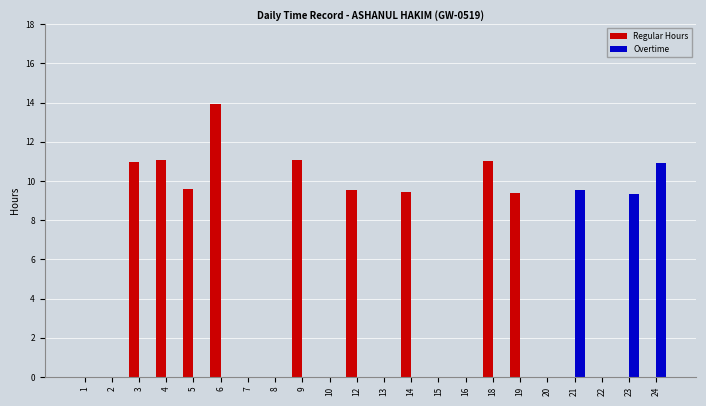

Count the number of categories in the chart.

22